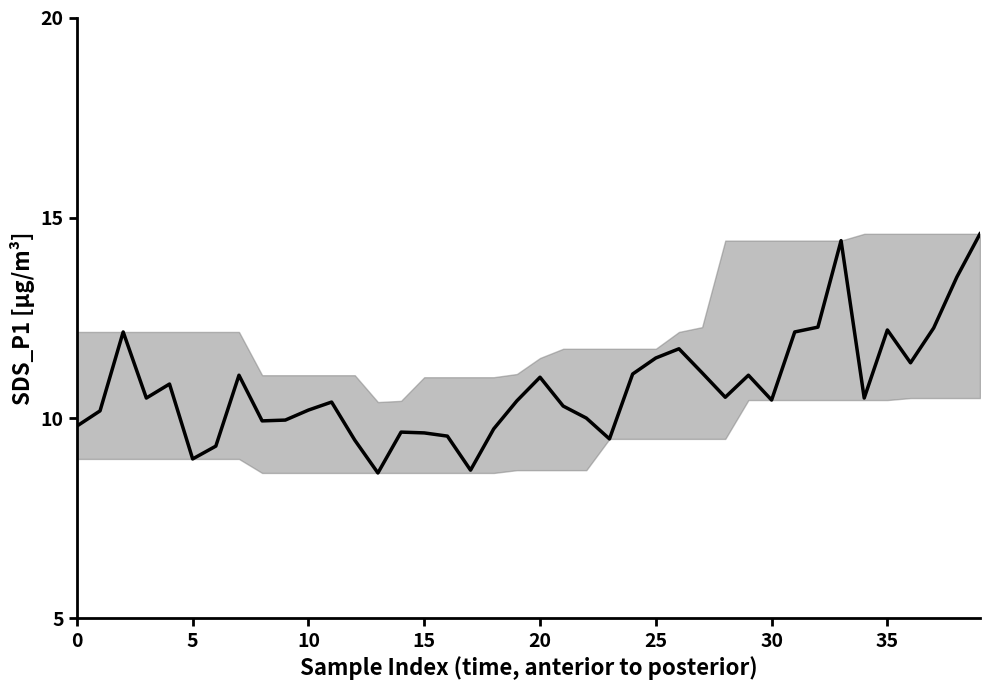

What is the difference between the maximum and minimum values?

6.0